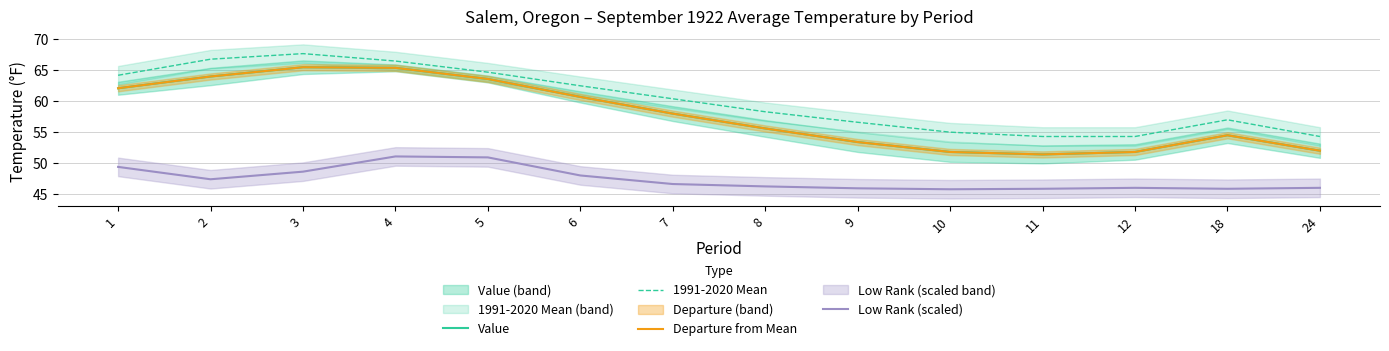

At 24, list the series in order from smallest to largest.

Low Rank (scaled), Value, Departure from Mean, 1991-2020 Mean